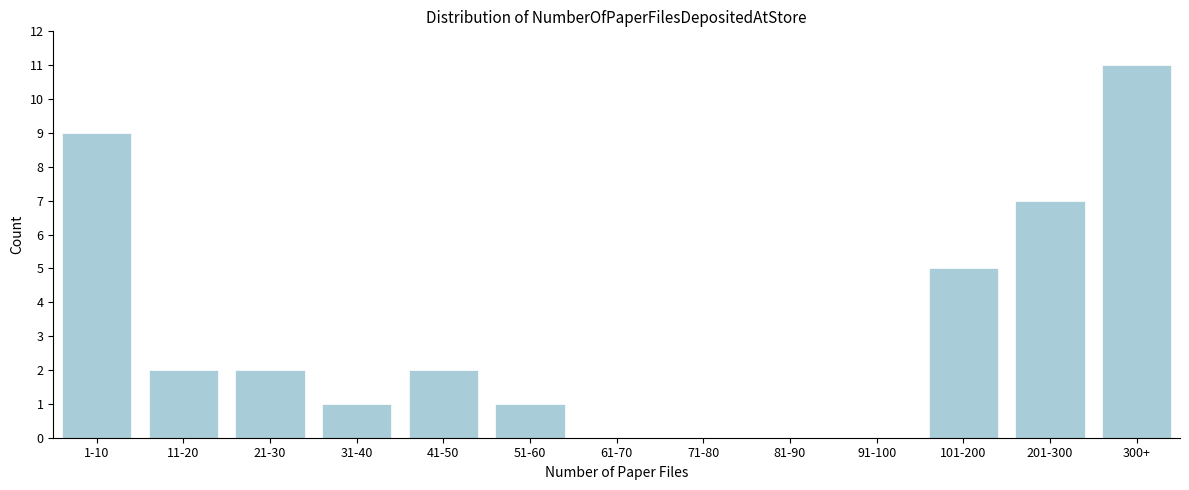

Reading left to right, what are all the values shown in this chart?

1-10=9	11-20=2	21-30=2	31-40=1	41-50=2	51-60=1	61-70=0	71-80=0	81-90=0	91-100=0	101-200=5	201-300=7	300+=11